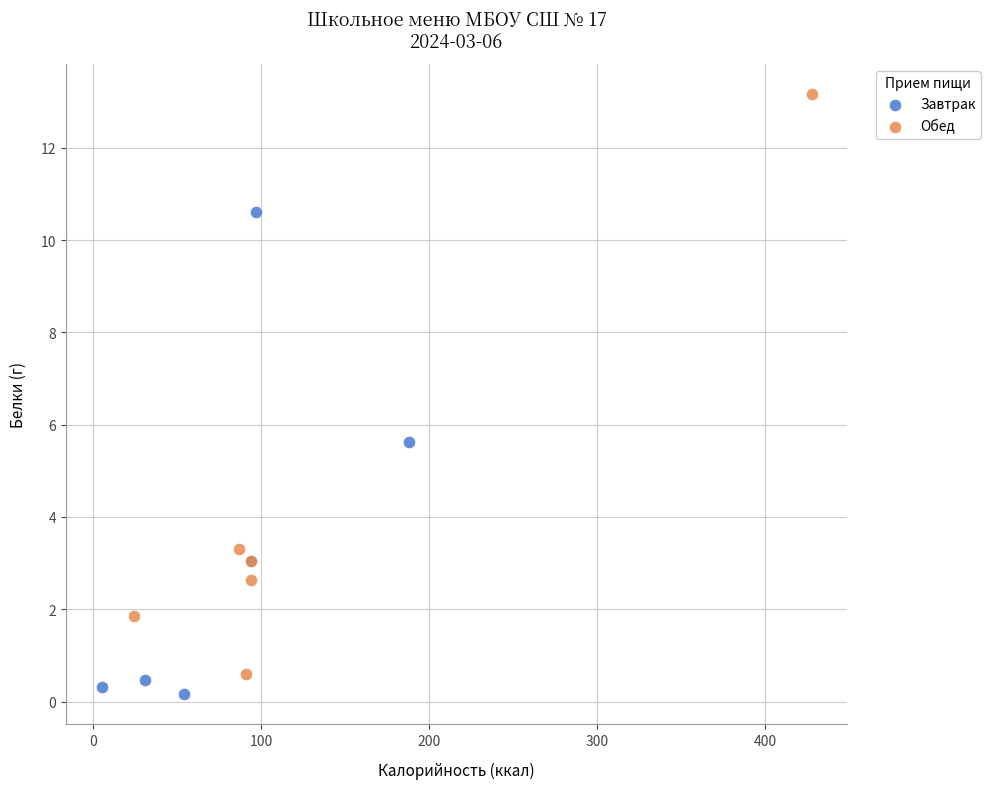

Which series has the largest Y range (max minus min)?

Обед